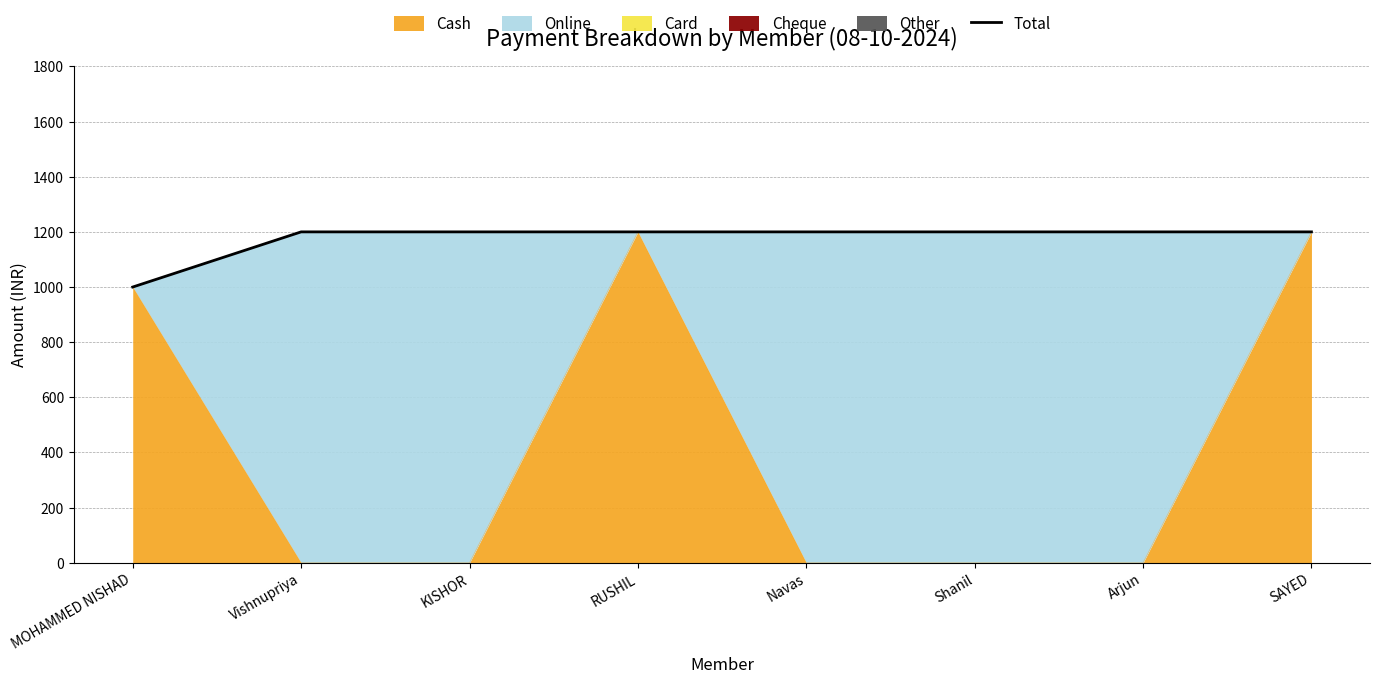

What is the label of the 1st point from the right?

SAYED